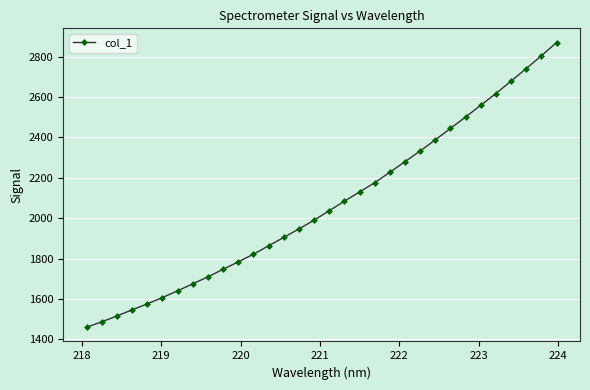

What is the maximum value shown in the chart?

2869.3